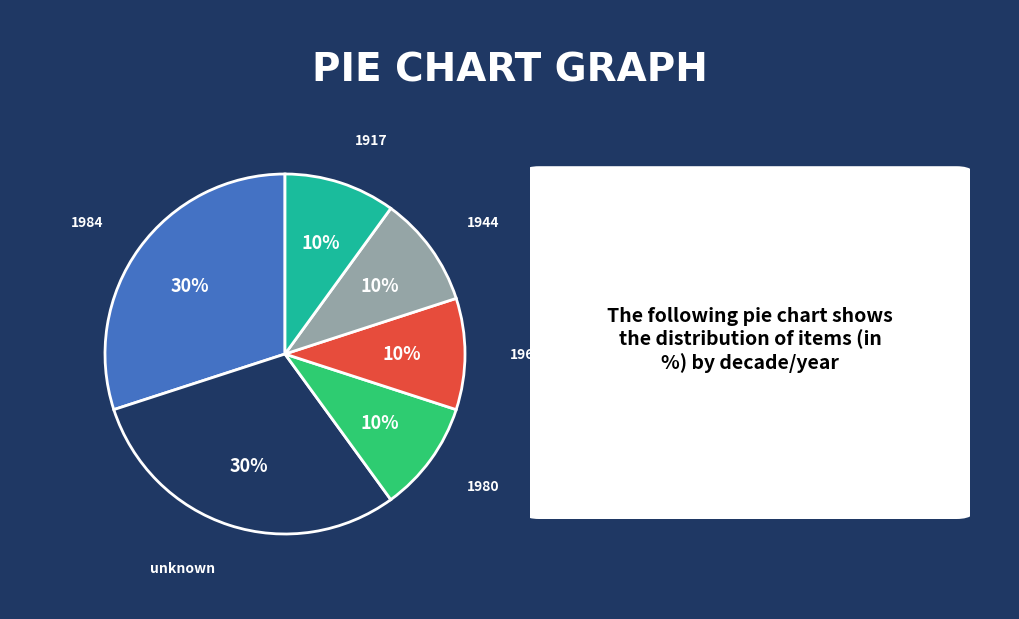

To the nearest percent, what is the average slice percentage?

17%